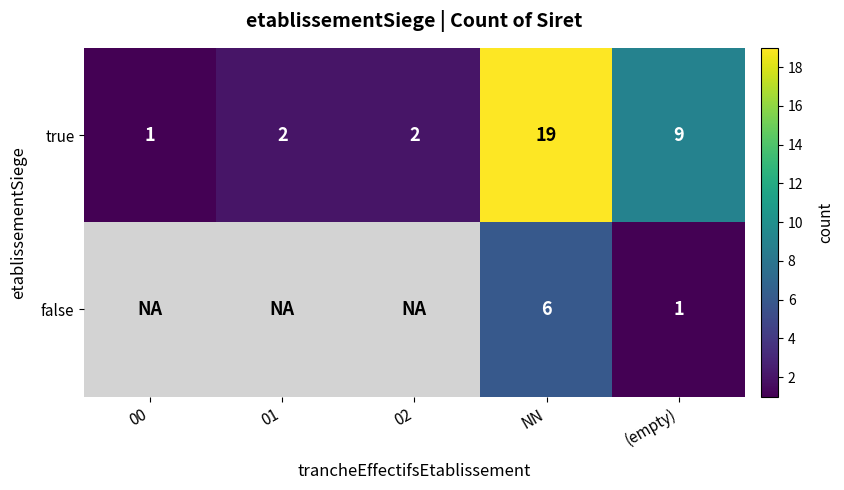

Is the value of true at 00 greater than the value of false at NN?

No